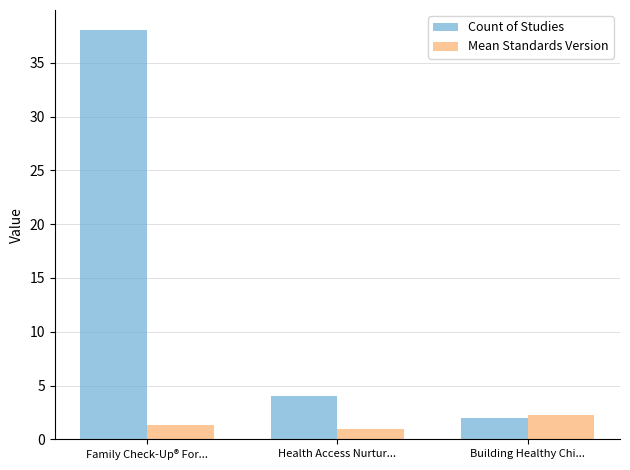

How many data points in Count of Studies are less than 4?

1